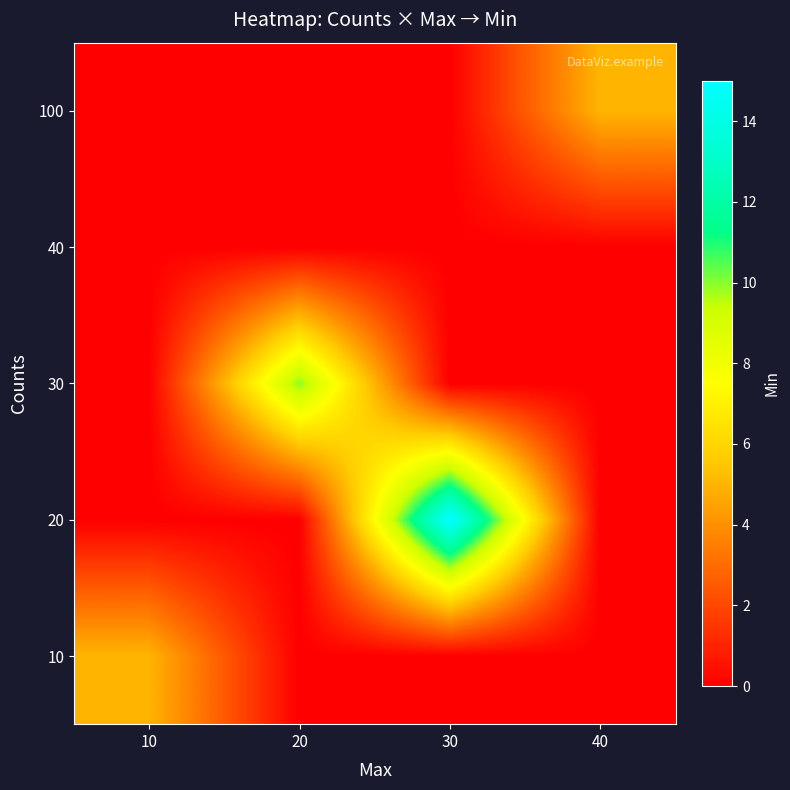

Which has a higher value, 30 or 40?

30